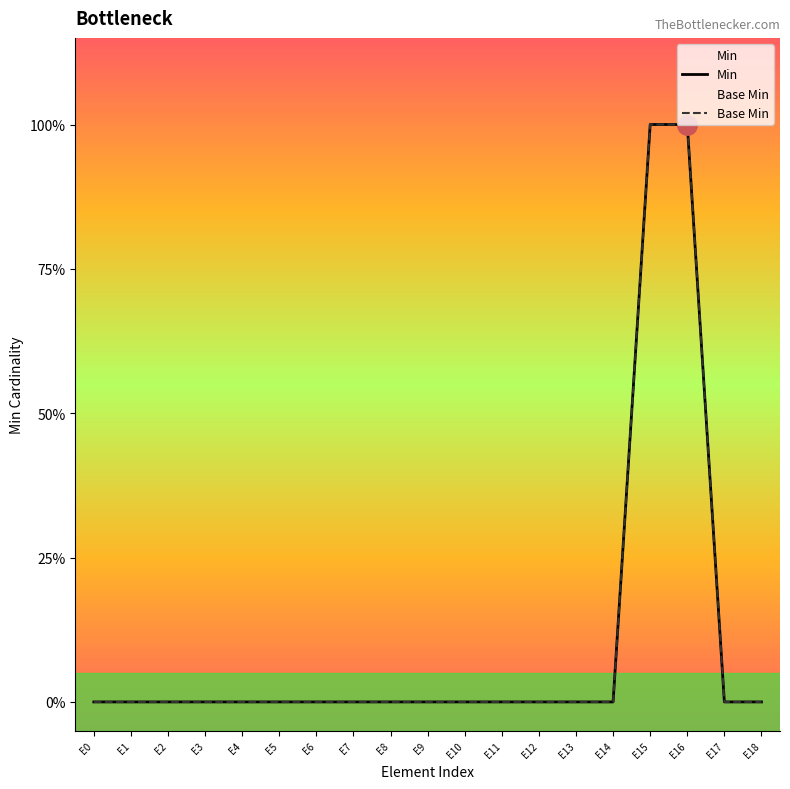

Which series changed the most between E1 and E7?

Min